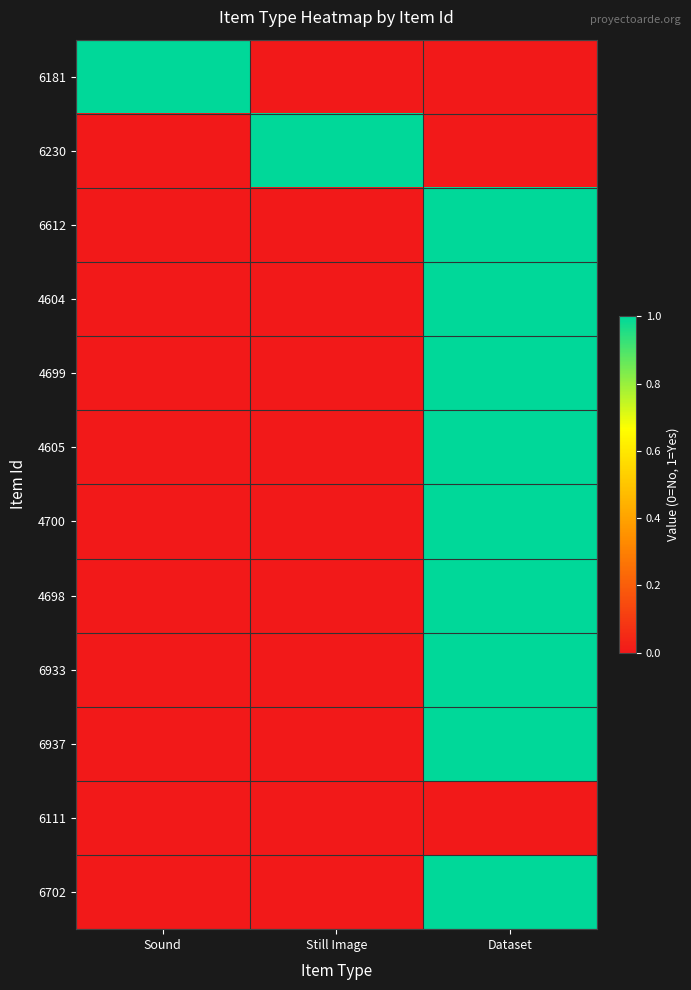

What is the greatest value displayed?

1